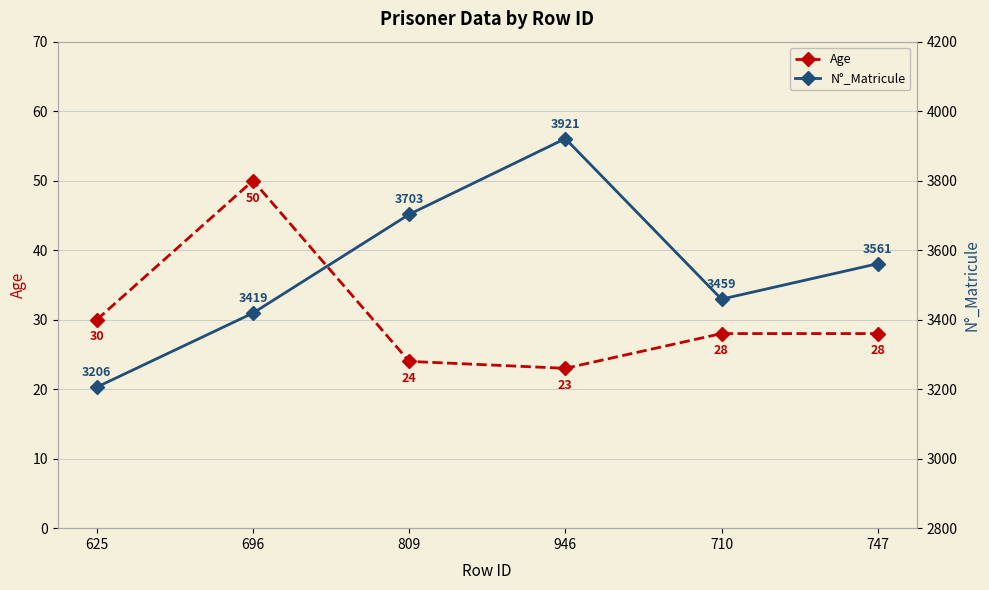

At how many categories does at least one series exceed 2249?

6